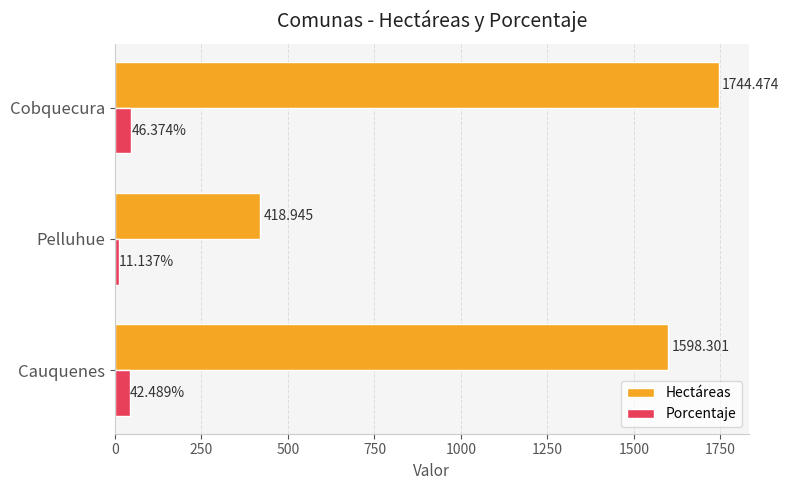

Between Cauquenes and Pelluhue, which series saw the biggest shift?

Hectáreas